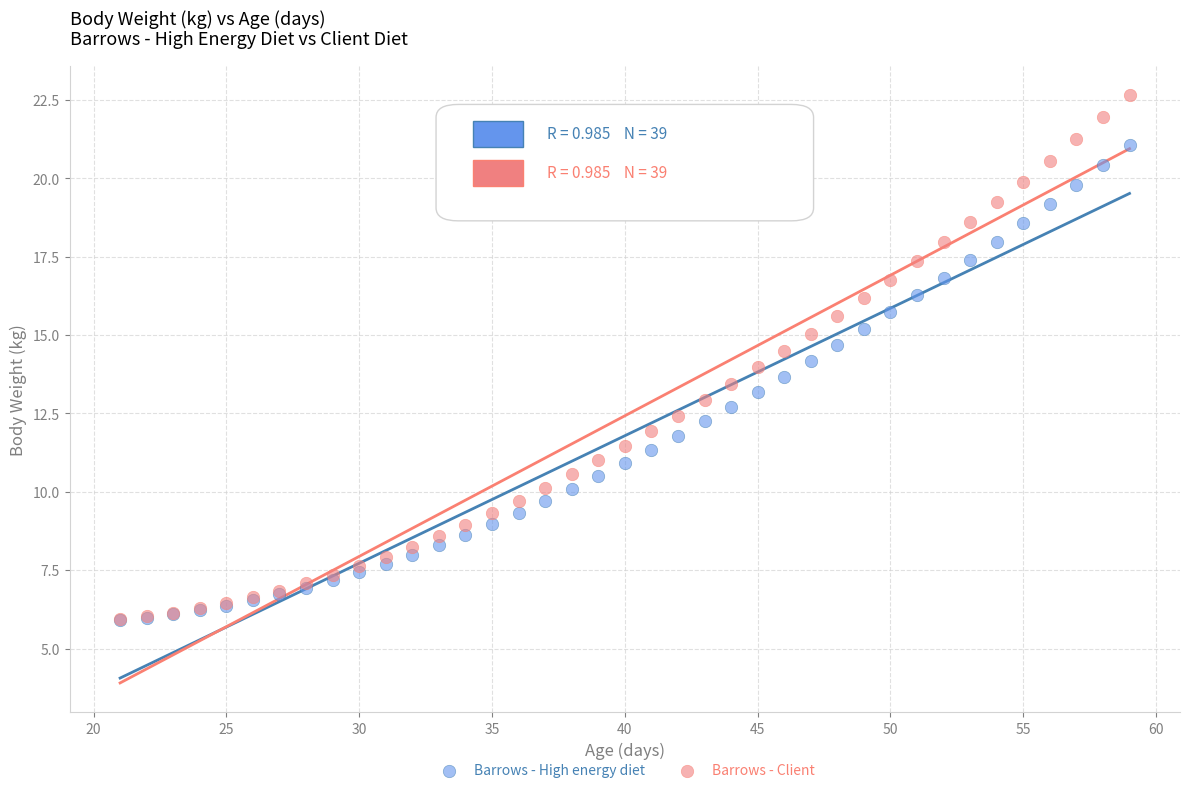

Which series contains the highest Y value?

Barrows - Client